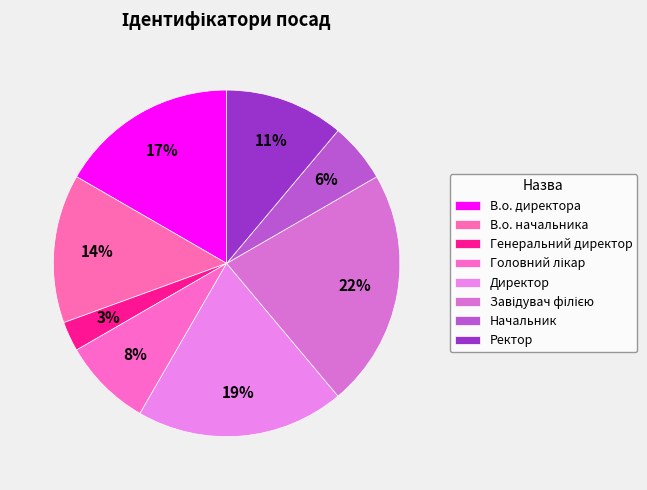

To the nearest percent, what percentage of the pie is В.о. начальника?

14%